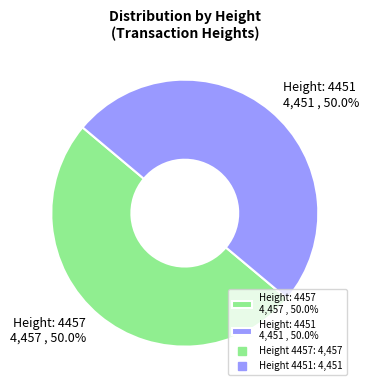

Approximately how many times larger is the value at Height: 4451 4,451 , 50.0% compared to Height: 4457 4,457 , 50.0%?

1.0